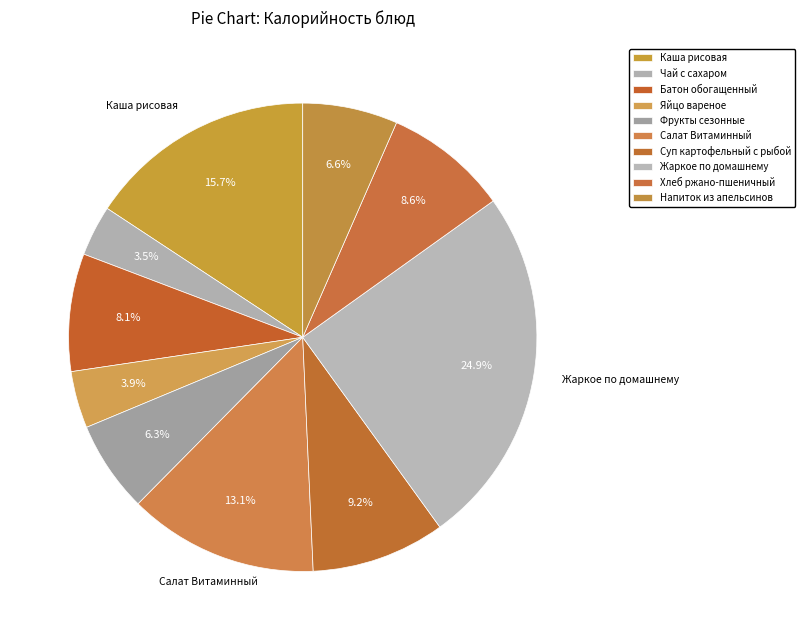

Which has a higher value, Батон обогащенный or Суп картофельный с рыбой?

Суп картофельный с рыбой